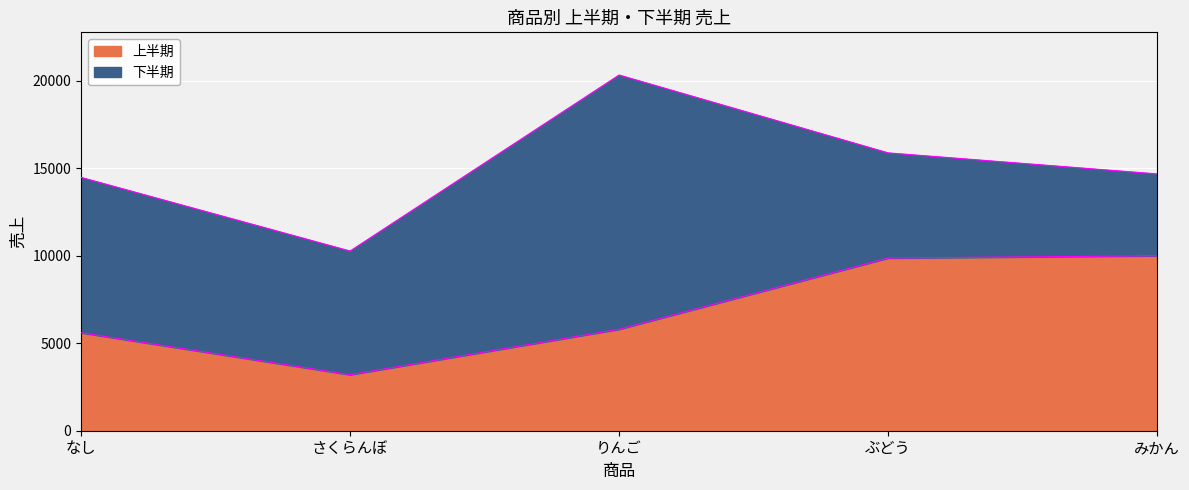

What is the difference between the values at さくらんぼ and ぶどう?

6670